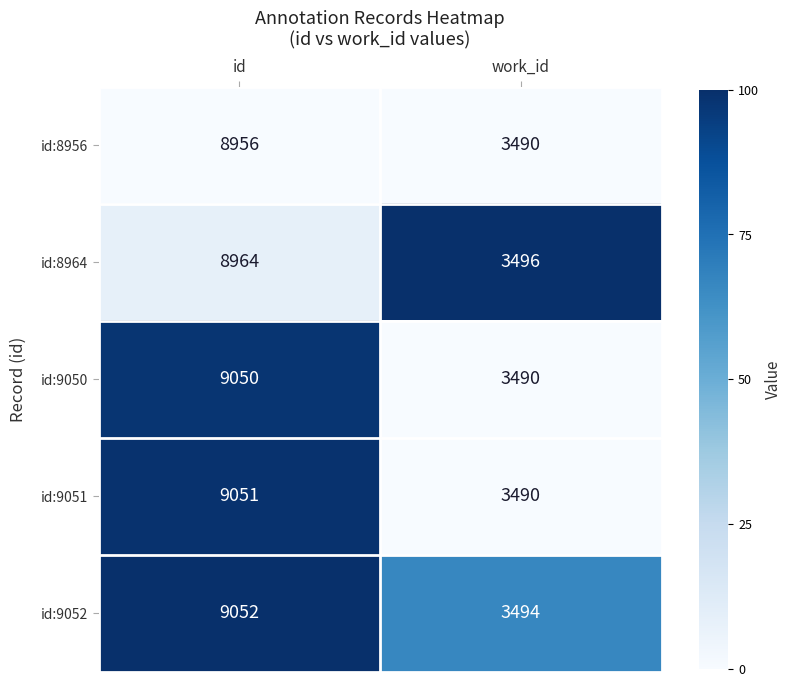

Which series changed the most between id and work_id?

id:9051